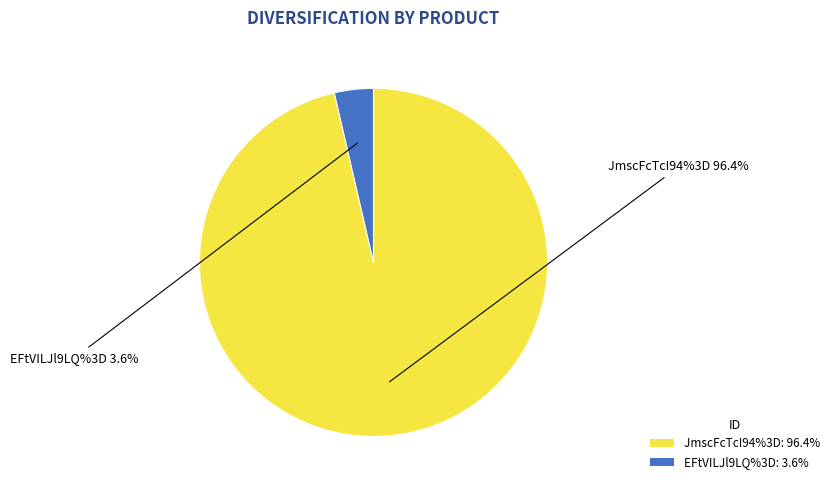

True or false: JmscFcTcI94%3D accounts for 99% of the total.

False